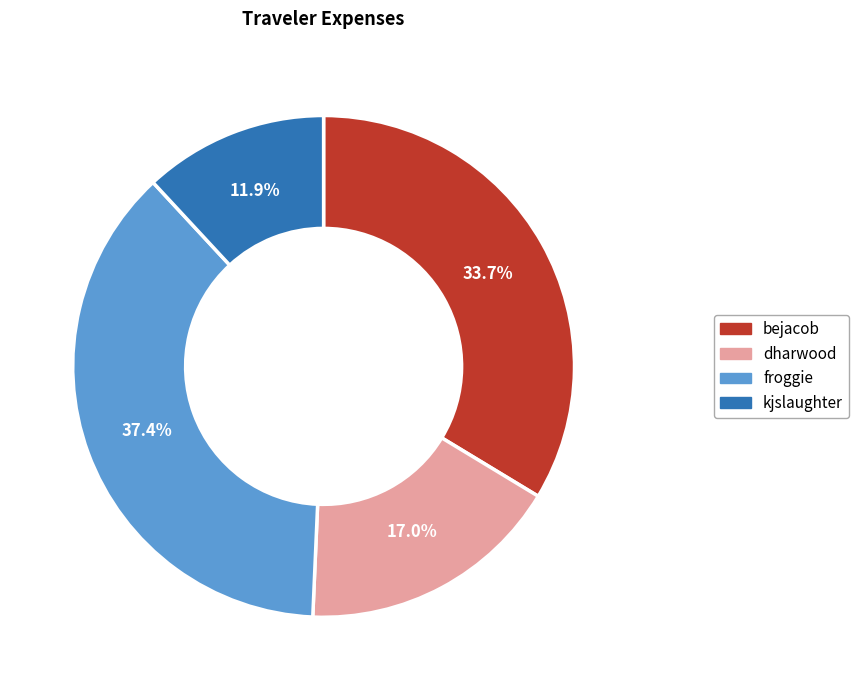

Approximately how many times larger is the value at bejacob compared to froggie?

0.9